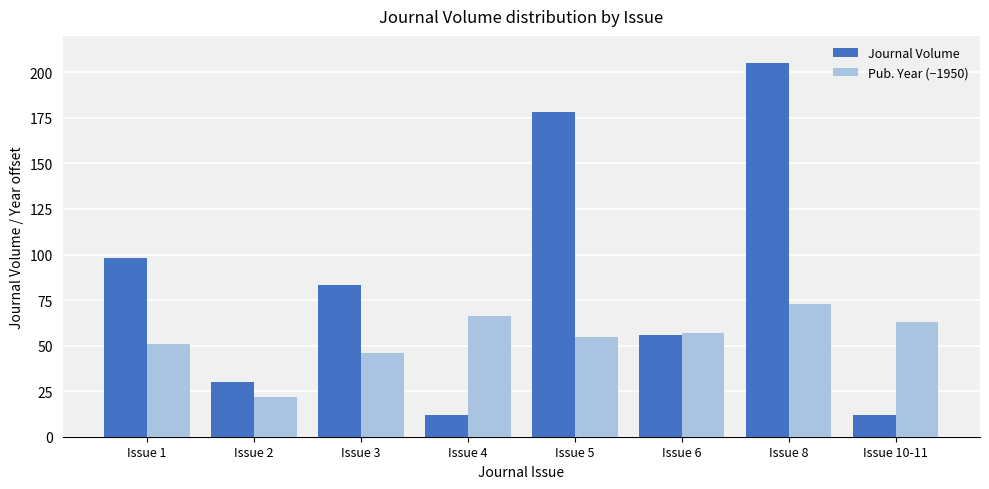

Between Issue 1 and Issue 4, which series saw the biggest shift?

Journal Volume